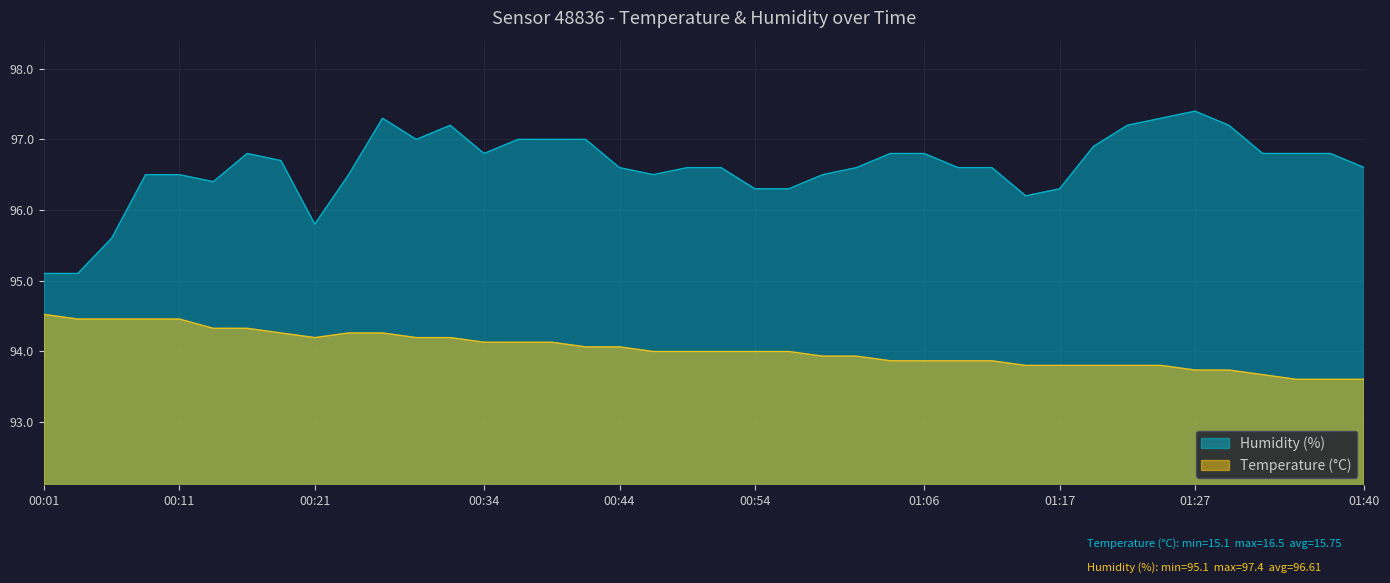

What are all the series names shown in the legend?

Humidity (%), Temperature (°C)